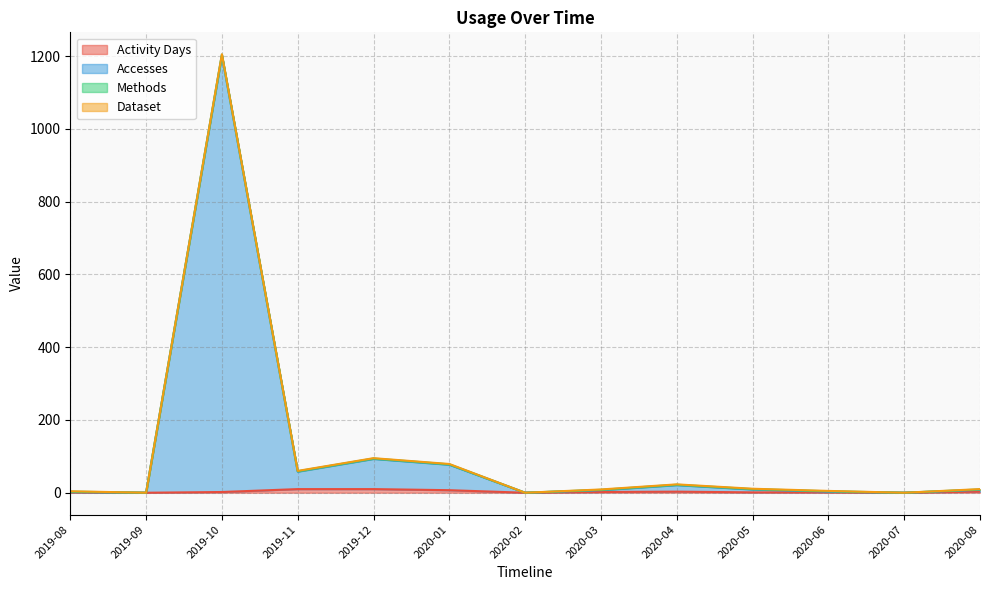

In Accesses, how many points are lower than both neighbors (excluding endpoints)?

4